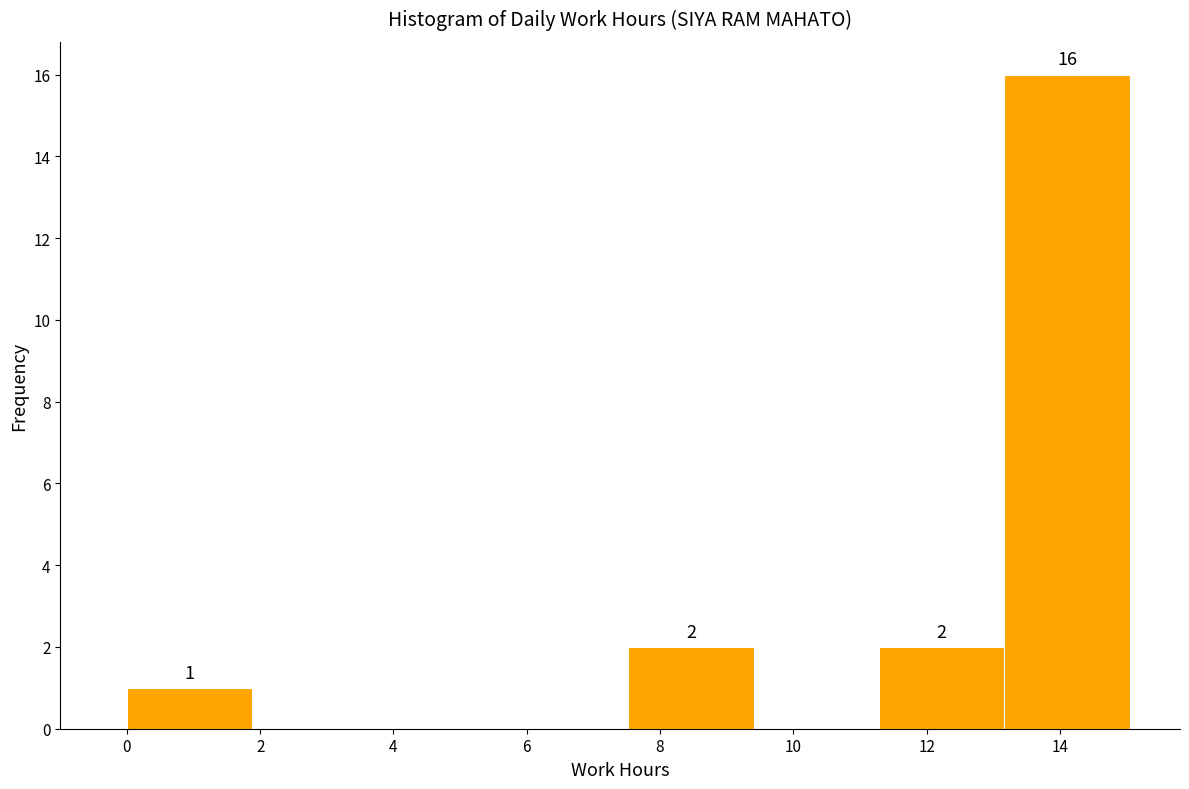

Over which range of the x-axis is the bar tallest?

13.2 to 15.0